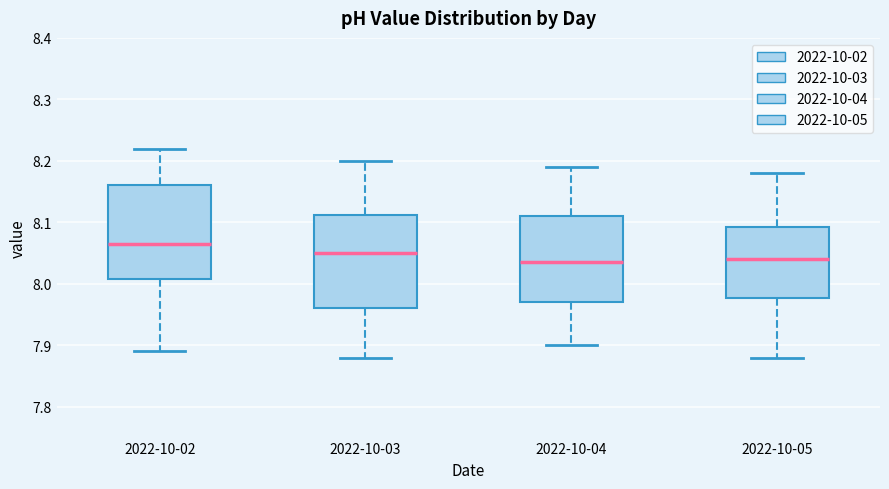

Reading left to right, transcribe this box plot: for each box, give where its median line is, the range the box spans, and where its two whiskers end, as read against the y-axis. The values are not printed on the chart, so give them approximately, as read against the axis.

2022-10-02: median 8.07, box 8.01 to 8.16, whiskers 7.89 to 8.22
2022-10-03: median 8.05, box 7.96 to 8.11, whiskers 7.88 to 8.20
2022-10-04: median 8.04, box 7.97 to 8.11, whiskers 7.90 to 8.19
2022-10-05: median 8.04, box 7.98 to 8.09, whiskers 7.88 to 8.18